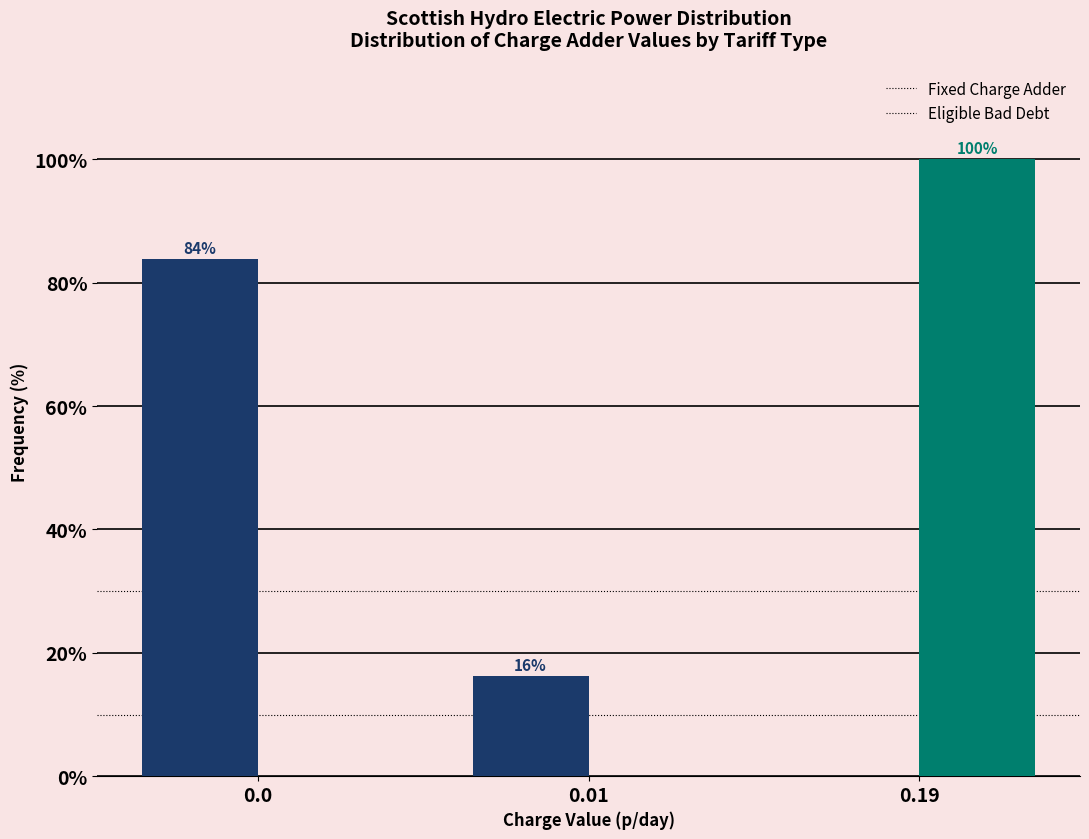

What is the maximum value shown in the chart?

100.0